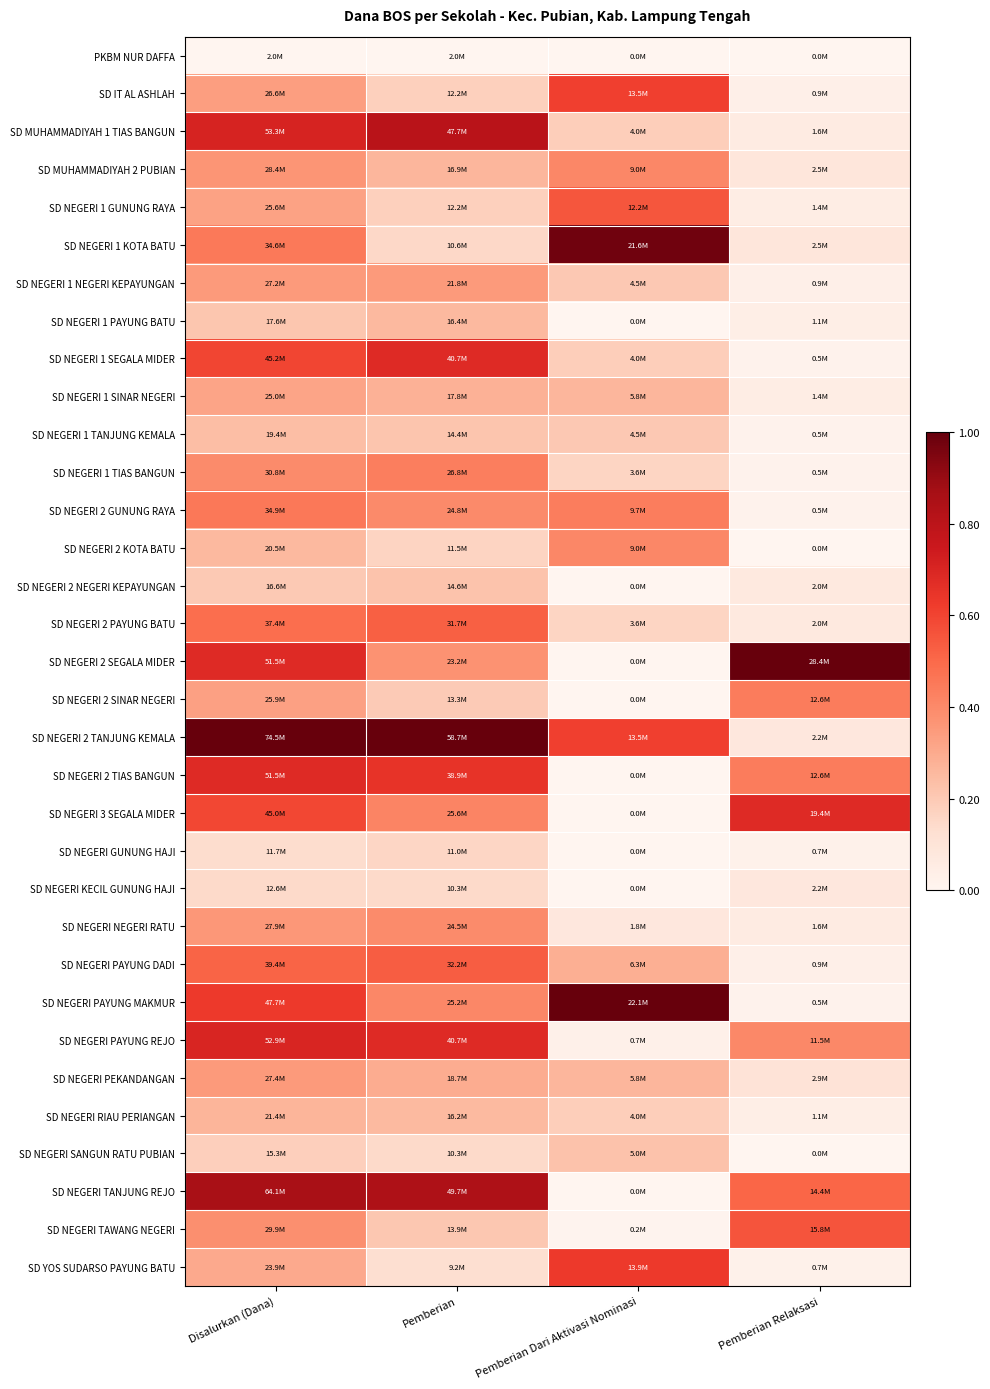

What is the greatest value displayed?

1.0